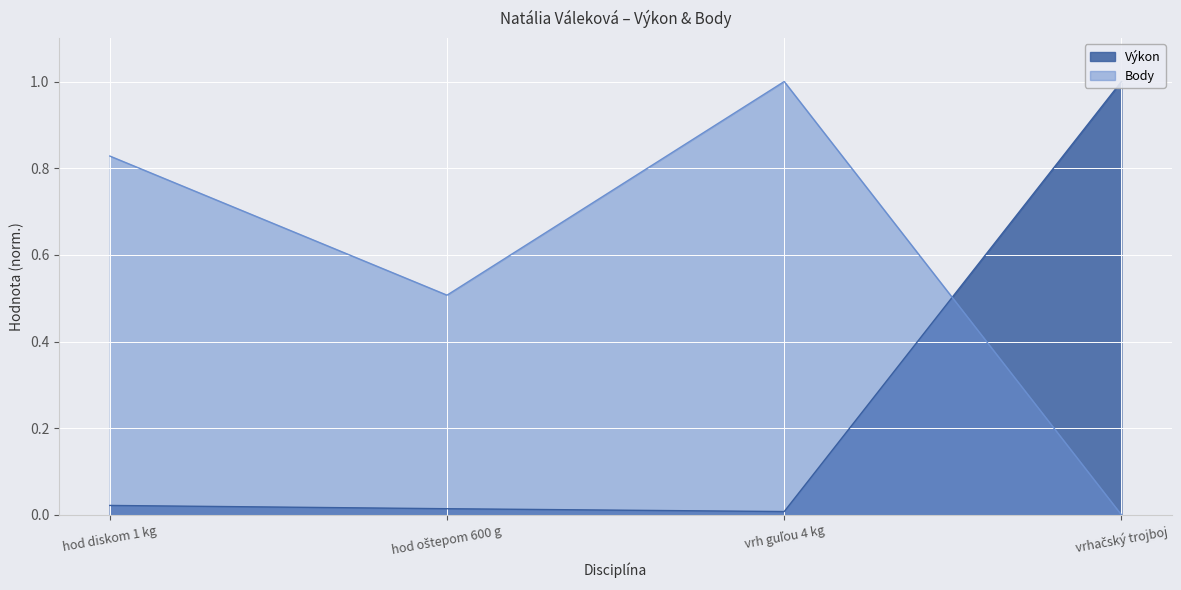

At which label does Body reach its peak?

vrh guľou 4 kg